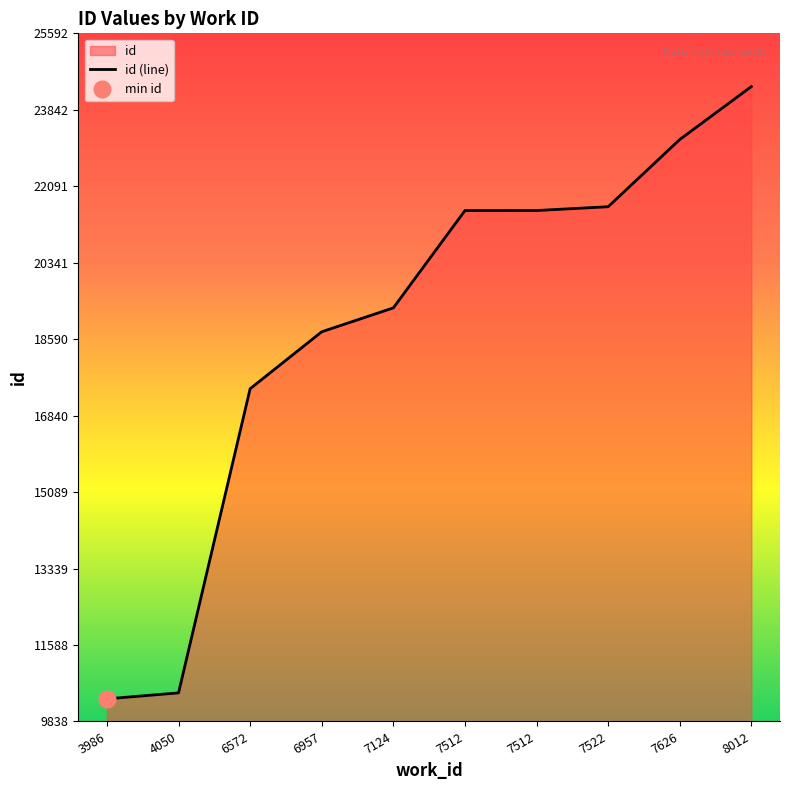

What is the change in value from 6957 to 7522?

+2863